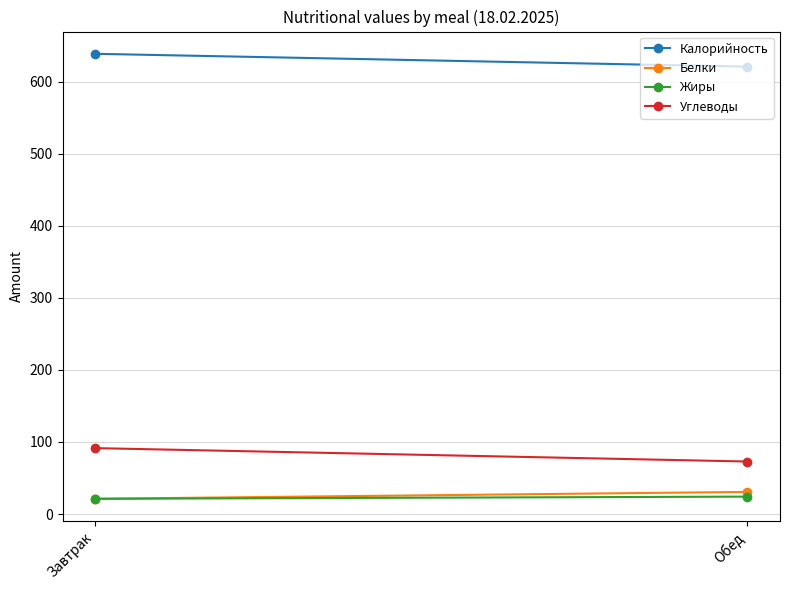

What is the approximate value of Белки at Обед?

30.7